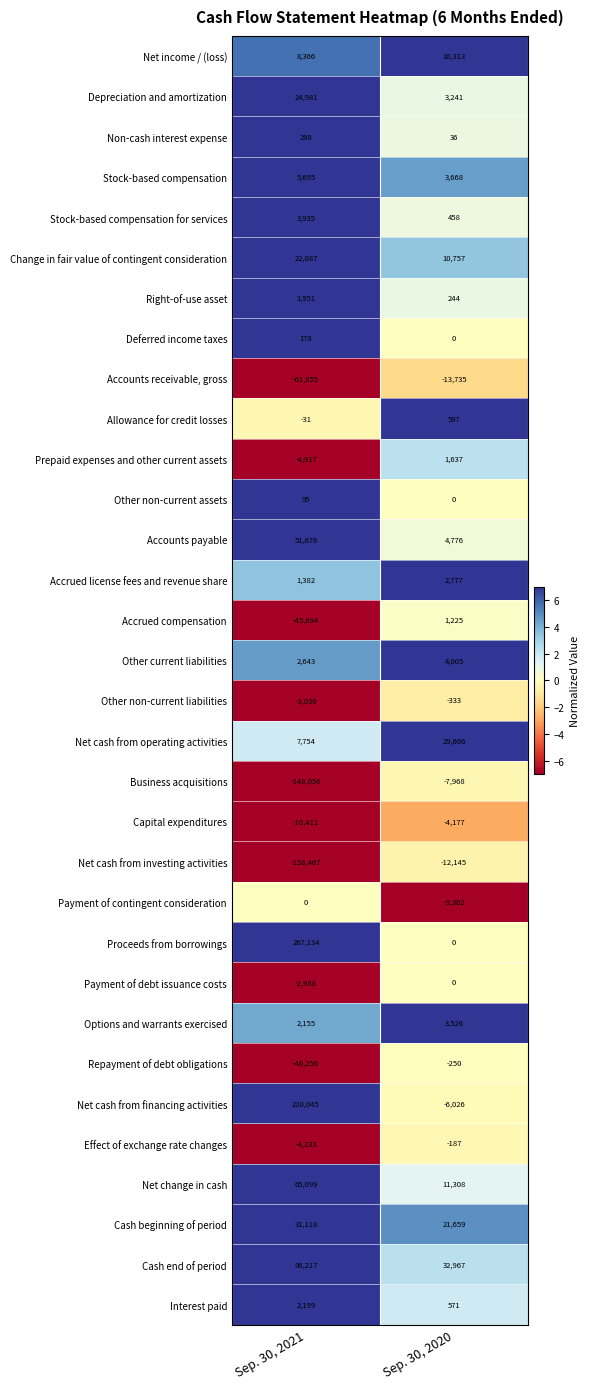

Read the Interest paid value at Sep. 30, 2020.

571